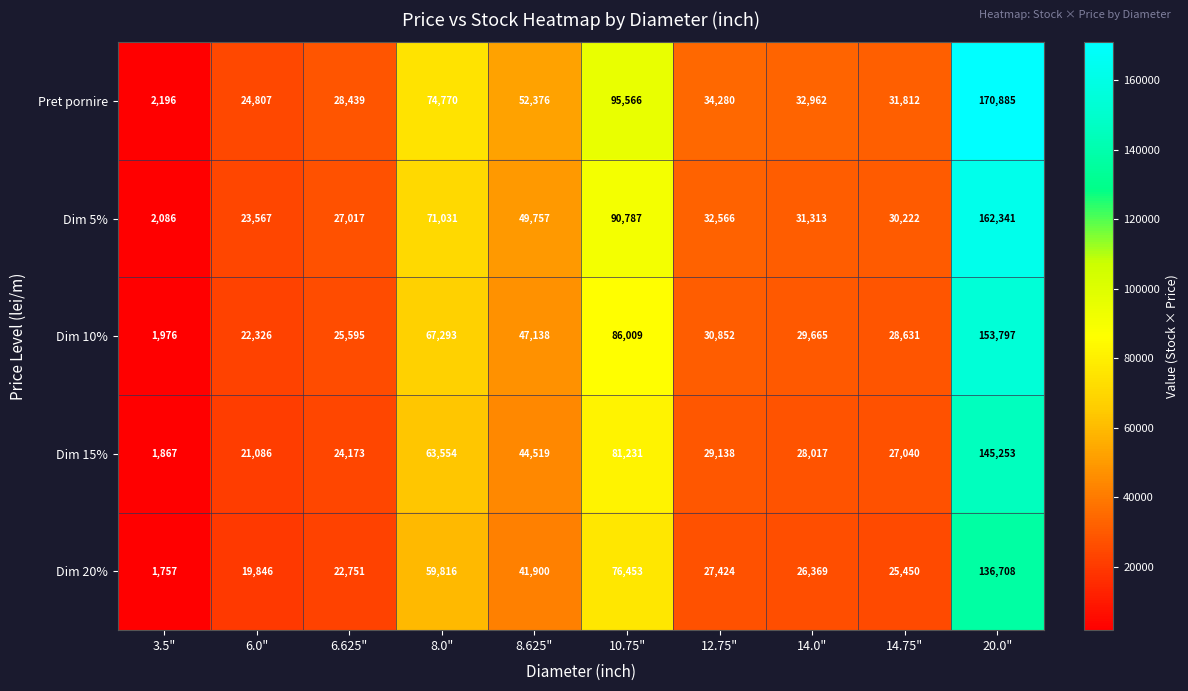

List the series in order of their peak value, lowest first.

Dim 20%, Dim 15%, Dim 10%, Dim 5%, Pret pornire